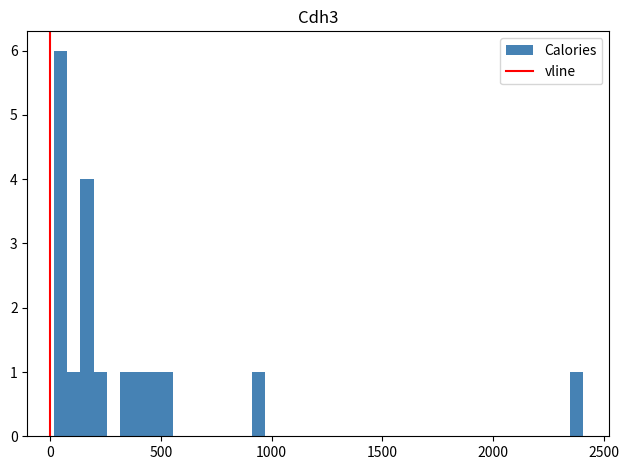

Around what value on the x-axis is the tallest bar? Give the approximate position of its centre, as read against the axis.

50